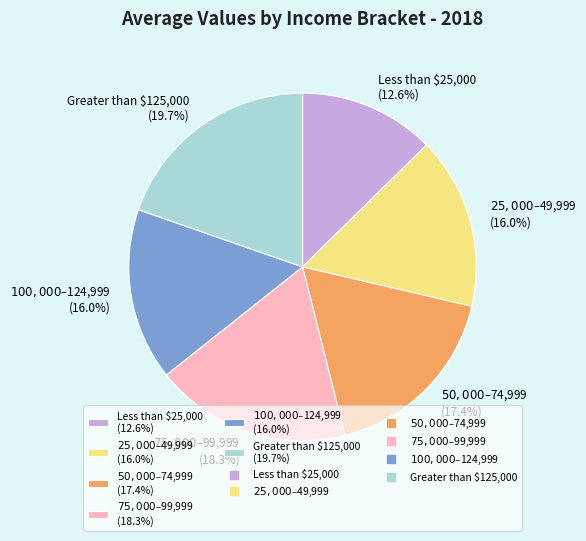

True or false: $75,000 – $99,999 accounts for 7% of the total.

False